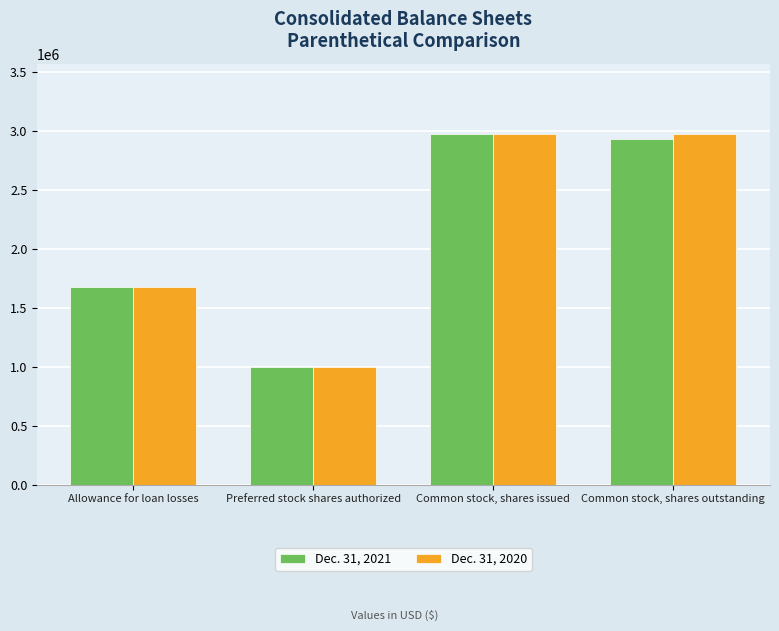

Count the number of categories in the chart.

4